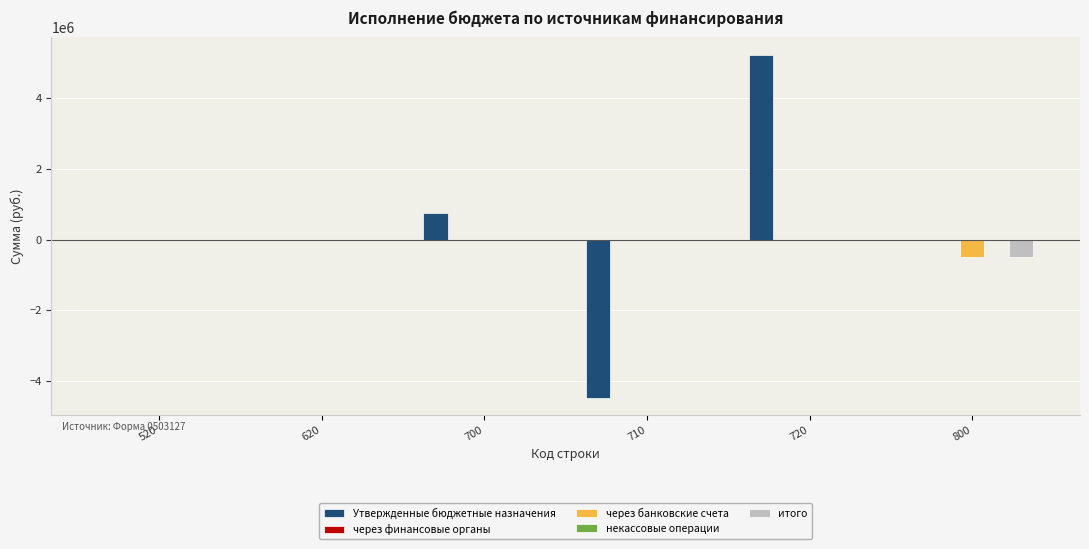

The value of Утвержденные бюджетные назначения at 700 is 766826.7. True or false?

True